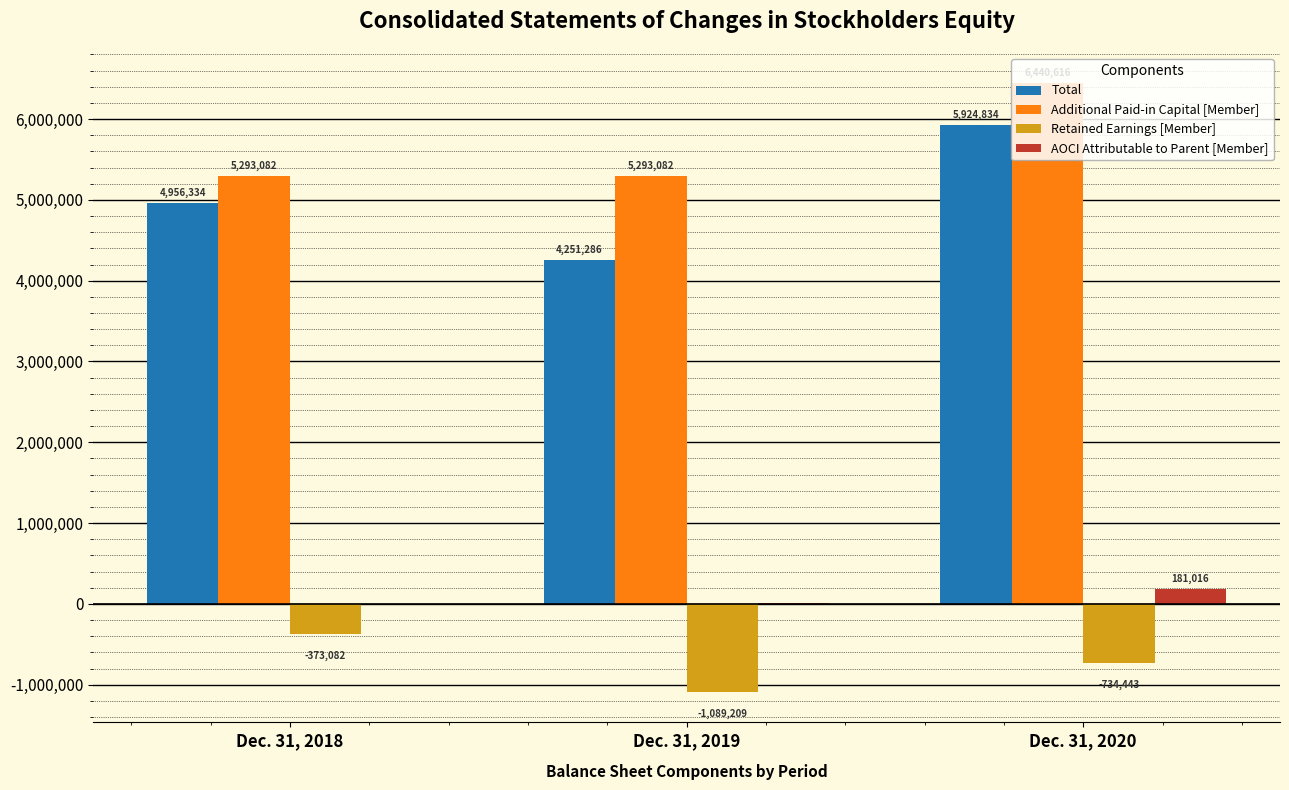

What is the maximum value shown in the chart?

6440616